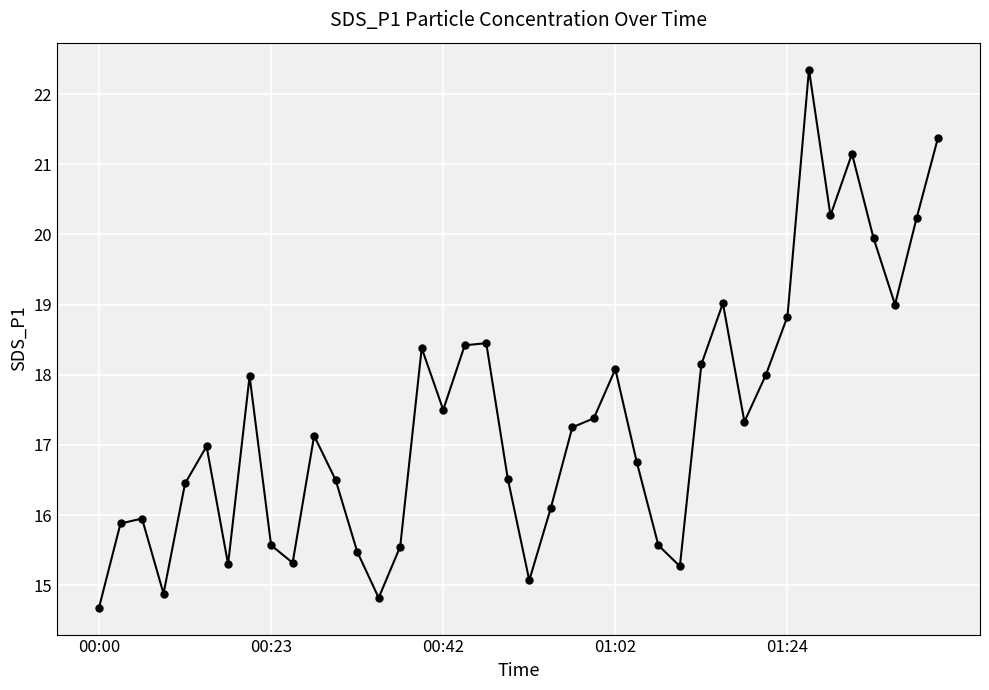

What is the value of the 4th point from the left?

14.9